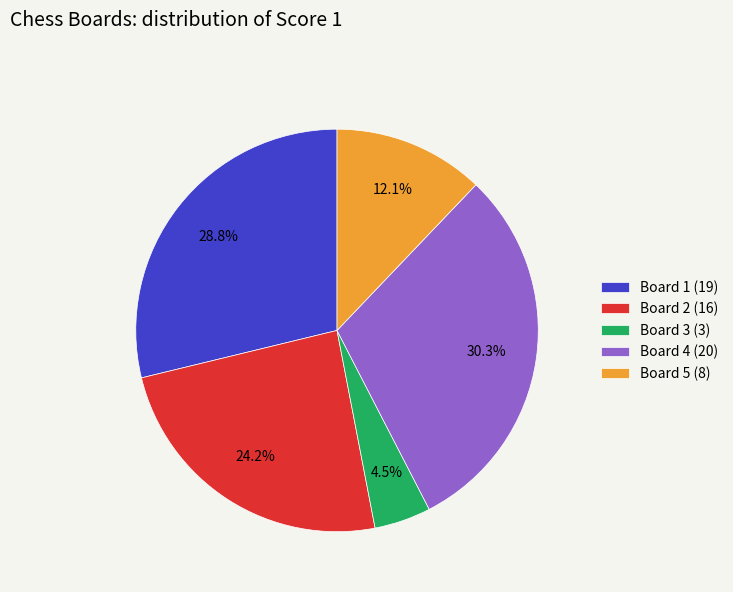

To the nearest percent, what is the difference between the largest and smallest slice percentages?

26%